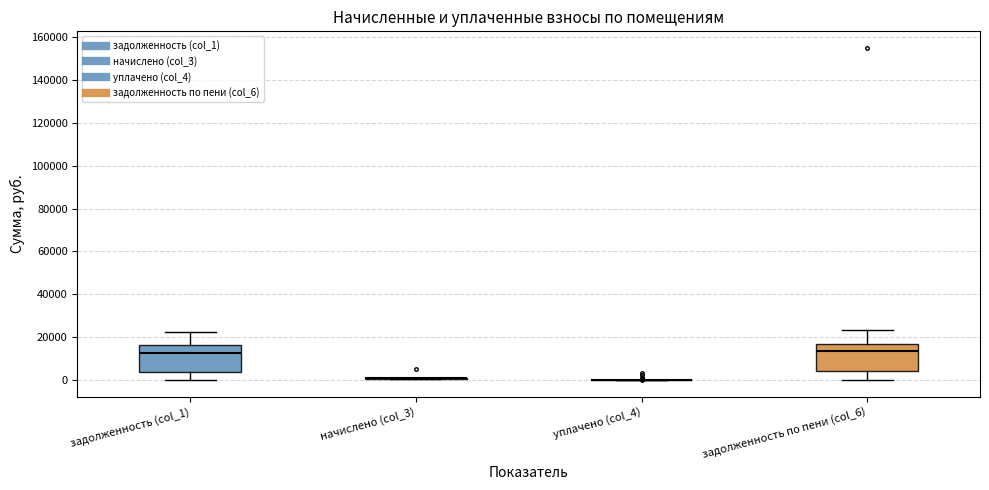

Reading left to right, transcribe this box plot: for each box, give where its median line is, the range the box spans, and where its two whiskers end, as read against the y-axis. The values are not printed on the chart, so give them approximately, as read against the axis.

задолженность (col_1): median 12000, box 4000 to 16000, whiskers 0 to 22000
начислено (col_3): box collapsed to a line at 0, whiskers 0 to 0
уплачено (col_4): box collapsed to a line at 0, whiskers 0 to 0
задолженность по пени (col_6): median 14000, box 4000 to 16000, whiskers 0 to 24000